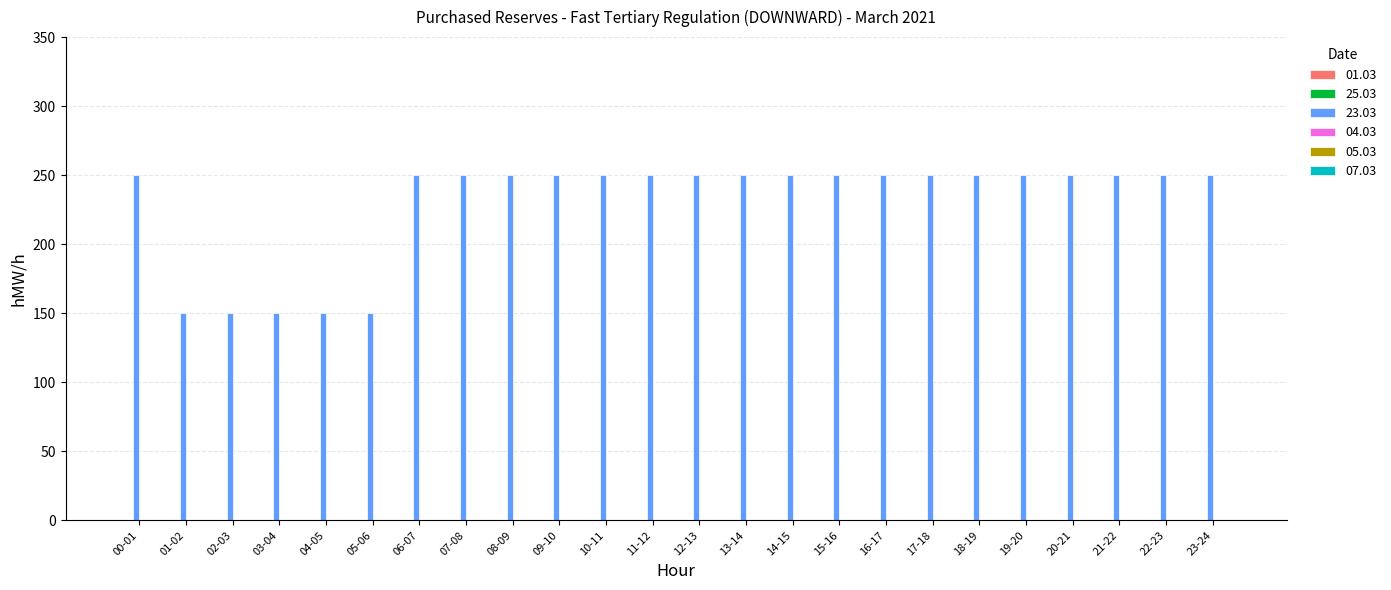

What is the minimum value shown in the chart?

150